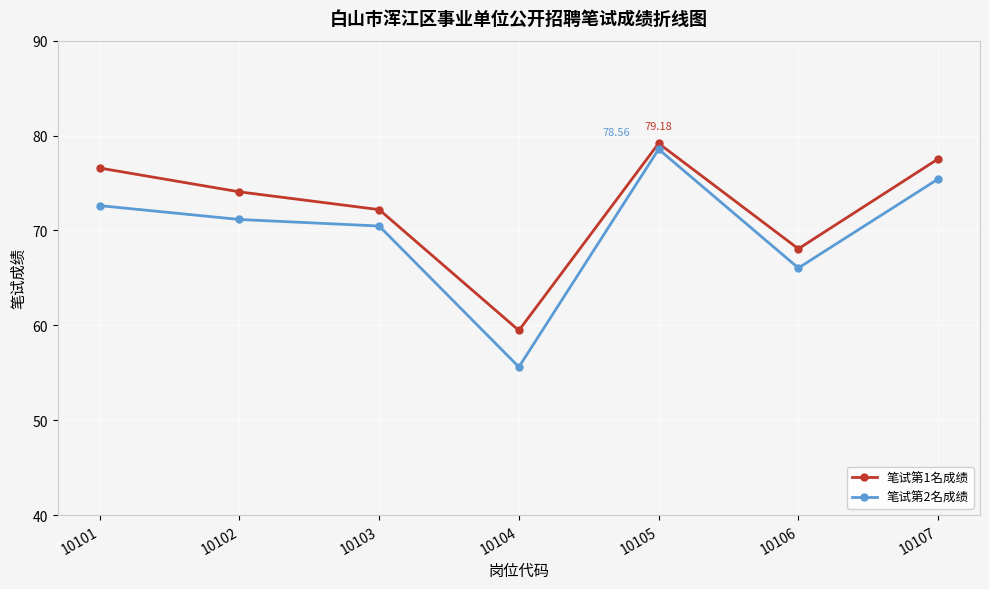

What is the sum of the 笔试第2名成绩 values at 10106 and 10103?

136.5